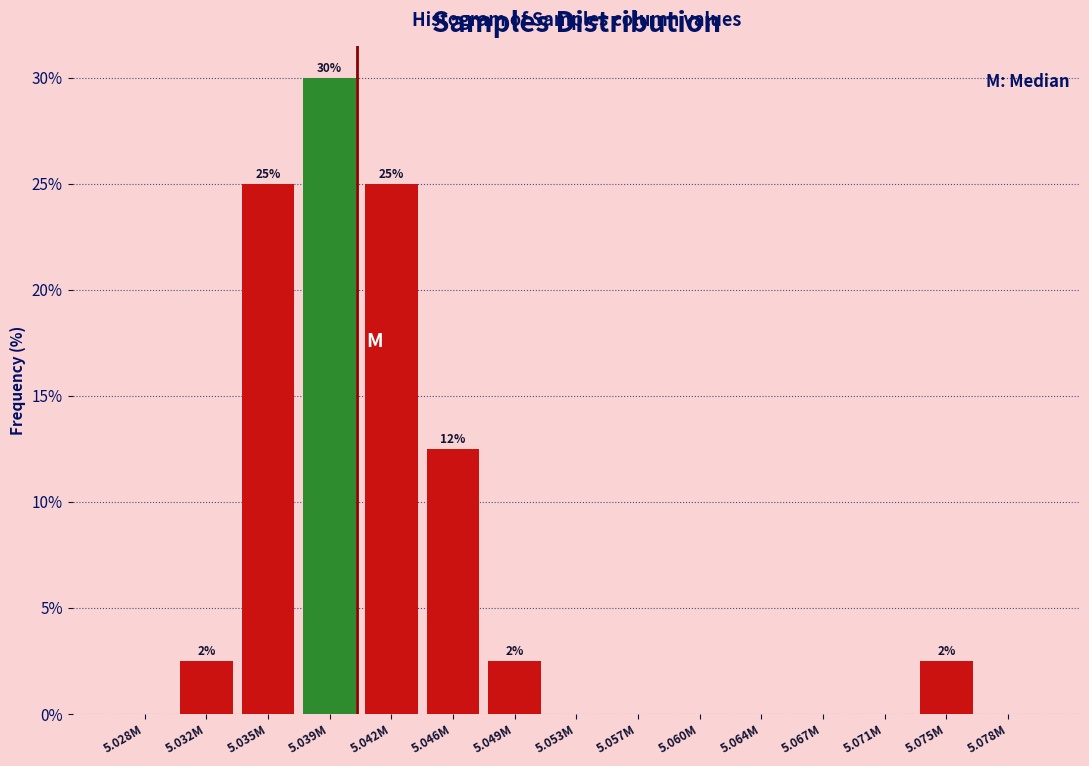

What is the sum of all values?

100.0